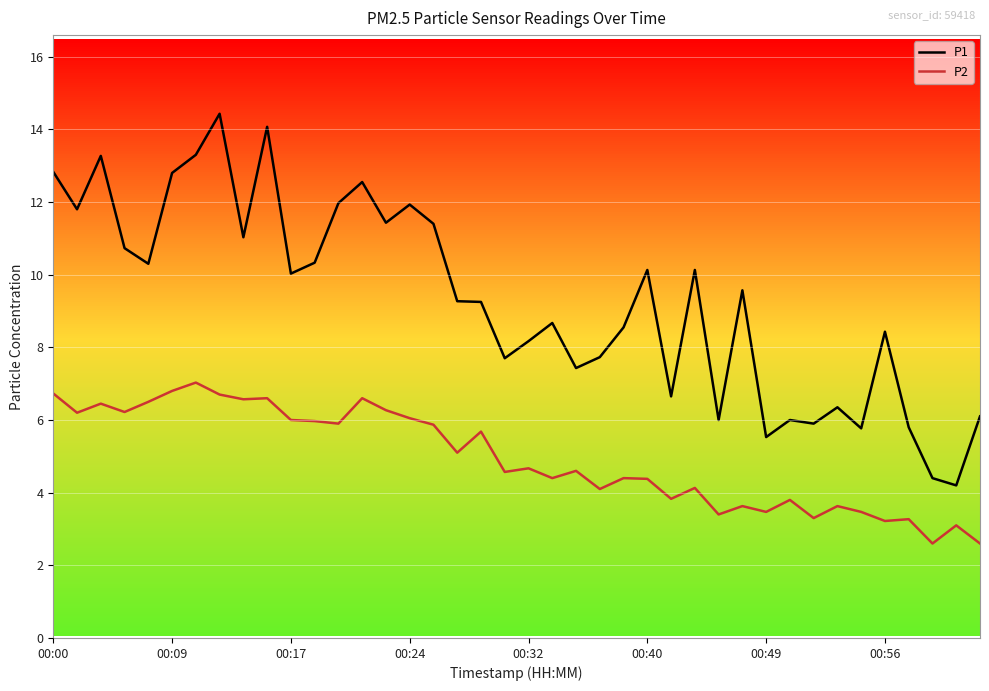

What is the difference between the maximum and minimum values in the P1 series?

10.2